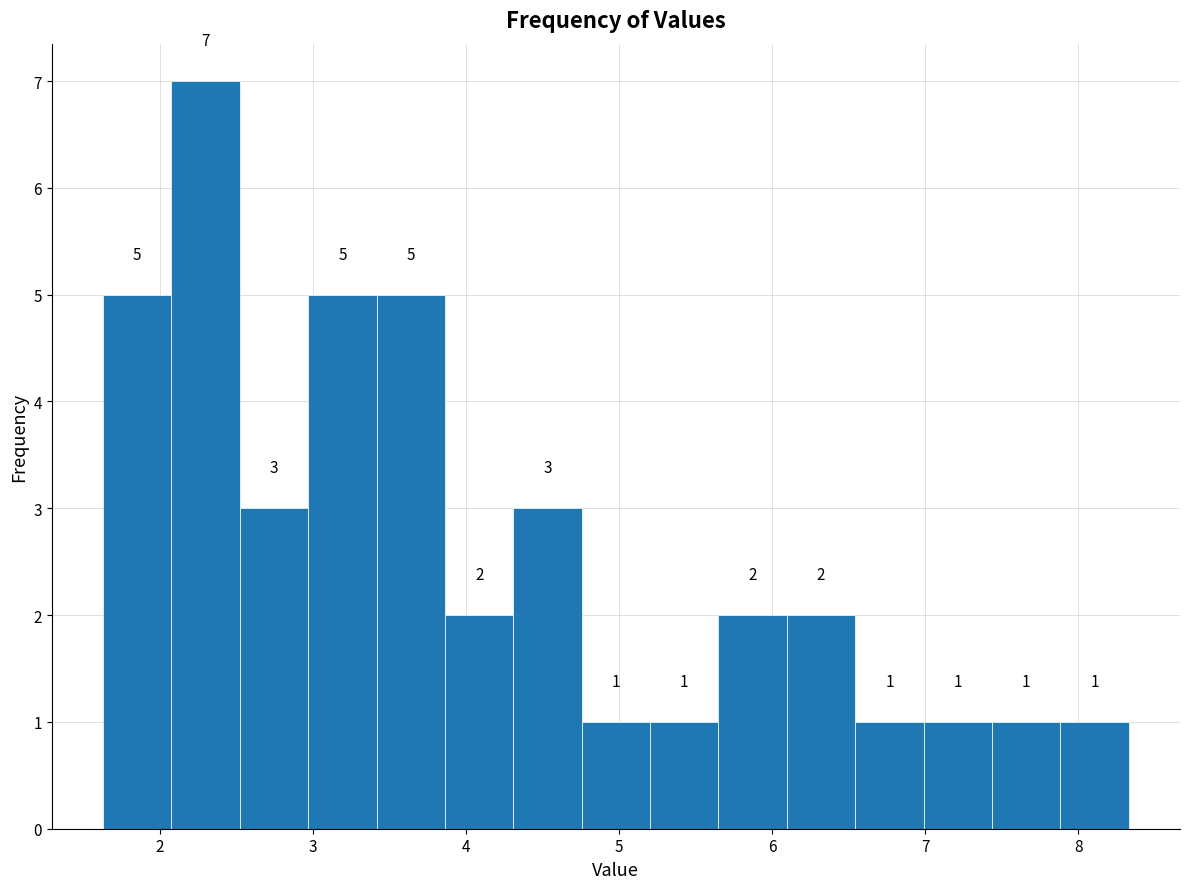

How tall is the bar that spans 7.0 to 7.4 on the x-axis? The bar edges are not printed on the chart, so give them approximately, as read against the axis.

1